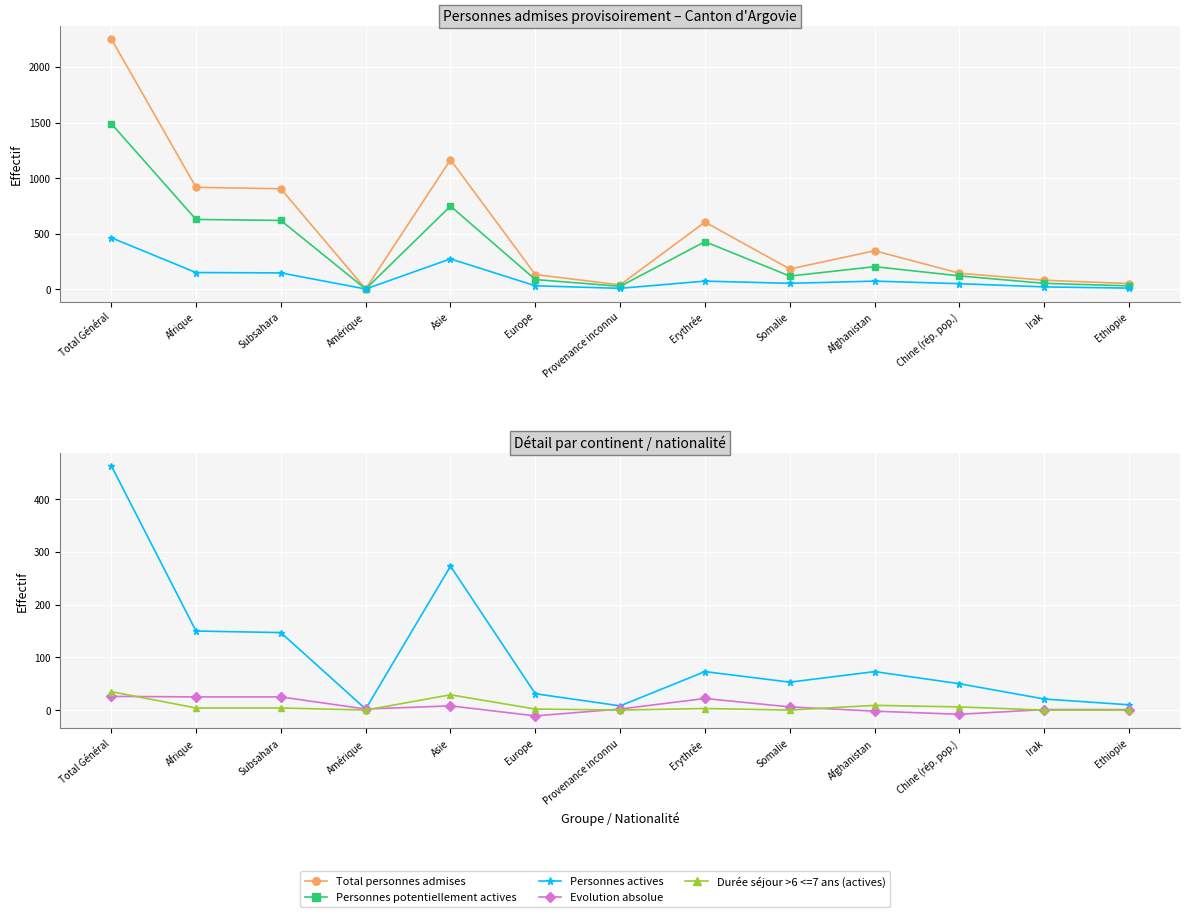

What is the maximum value shown in the chart?

2255